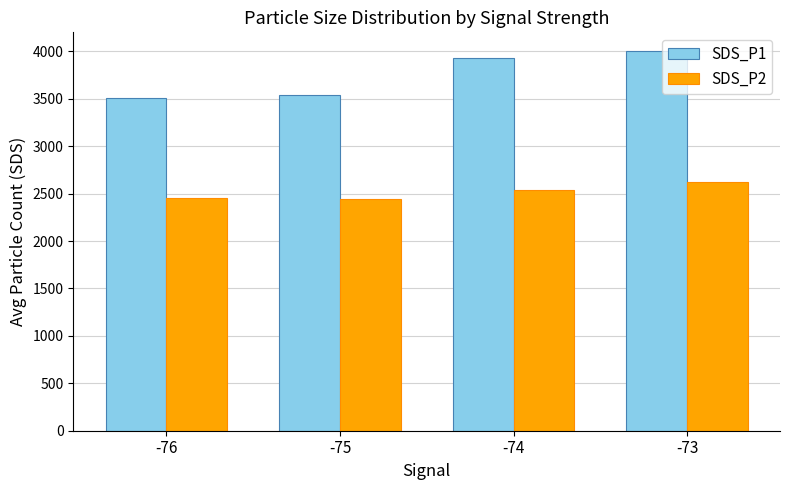

Rank the series at -74 from highest to lowest value.

SDS_P1, SDS_P2